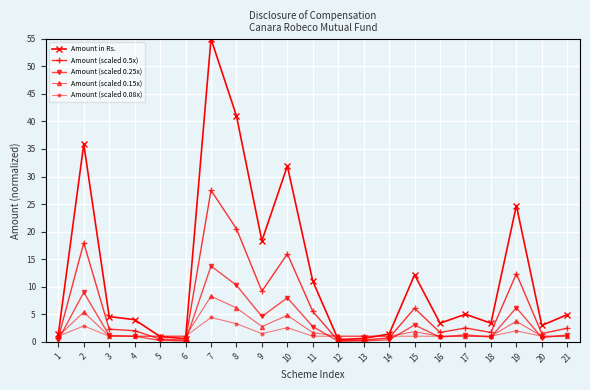

Is it true that Amount (scaled 0.5x) equals 1.7 at 16?

True